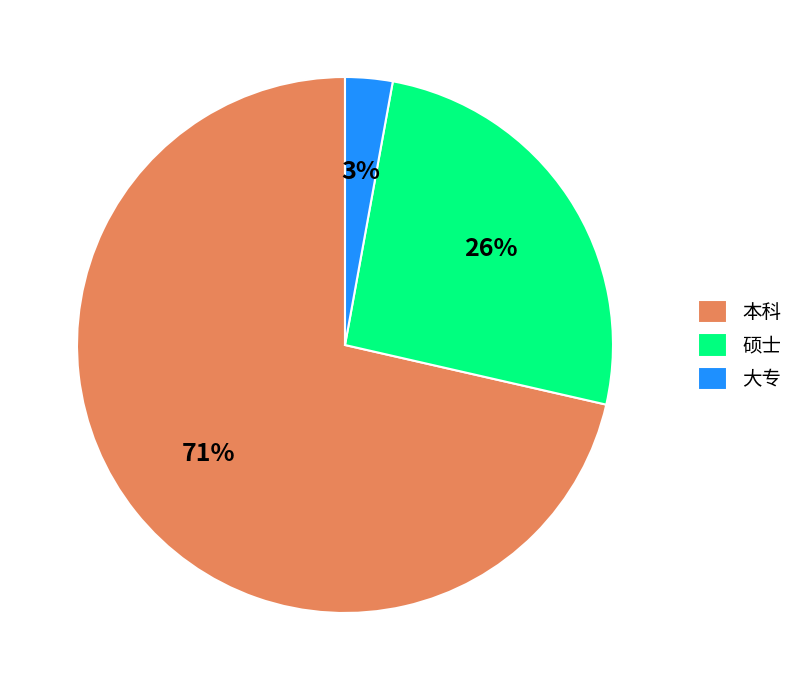

To the nearest percent, what is the difference between the 硕士 and 大专 slice percentages?

23%